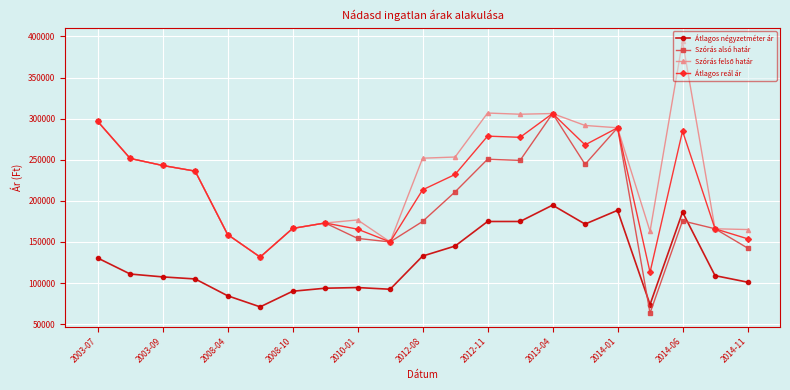

In Átlagos reál ár, how many points are higher than both neighbors (excluding endpoints)?

5